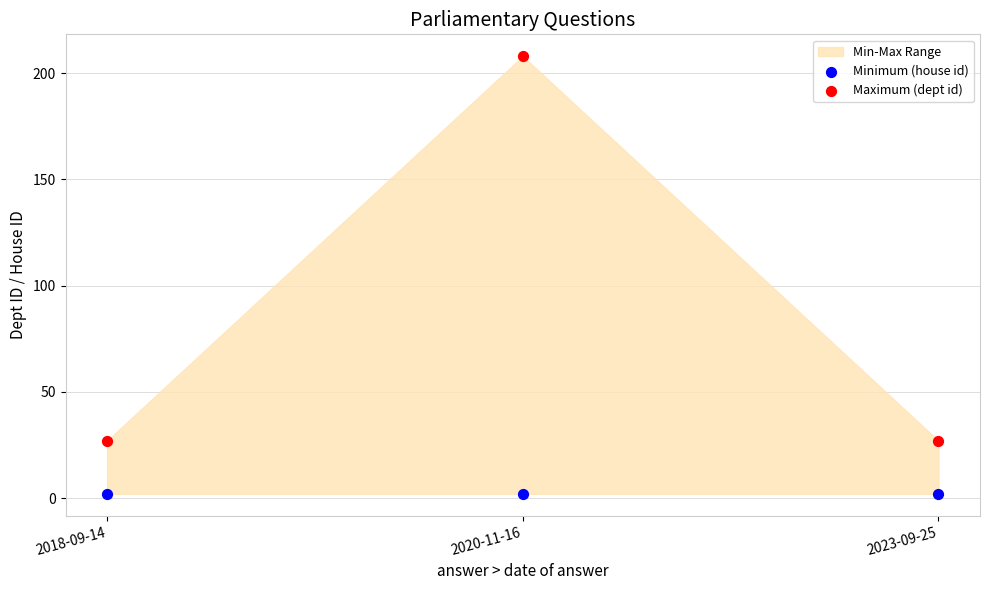

Which series reaches the minimum Y coordinate?

Minimum (house id)